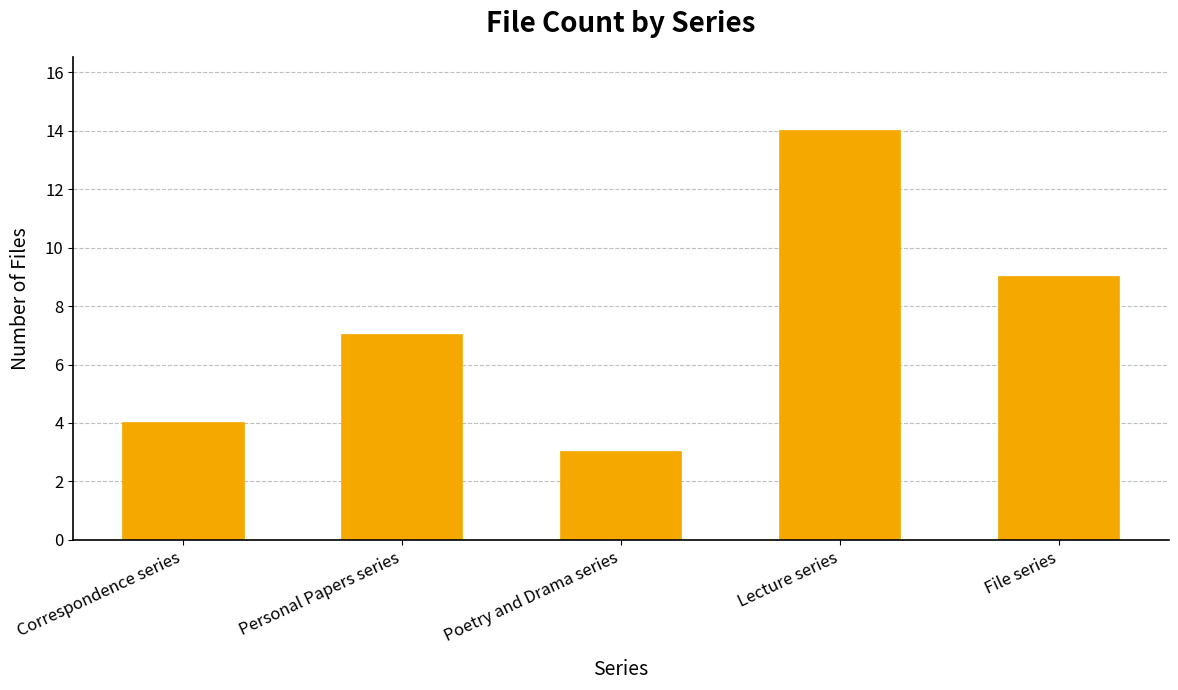

What position from the right is Poetry and Drama series?

3